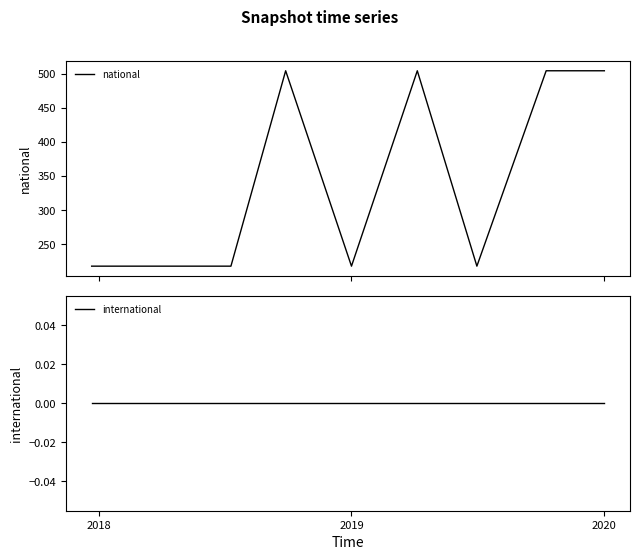

What is the lowest value of the national series?

218